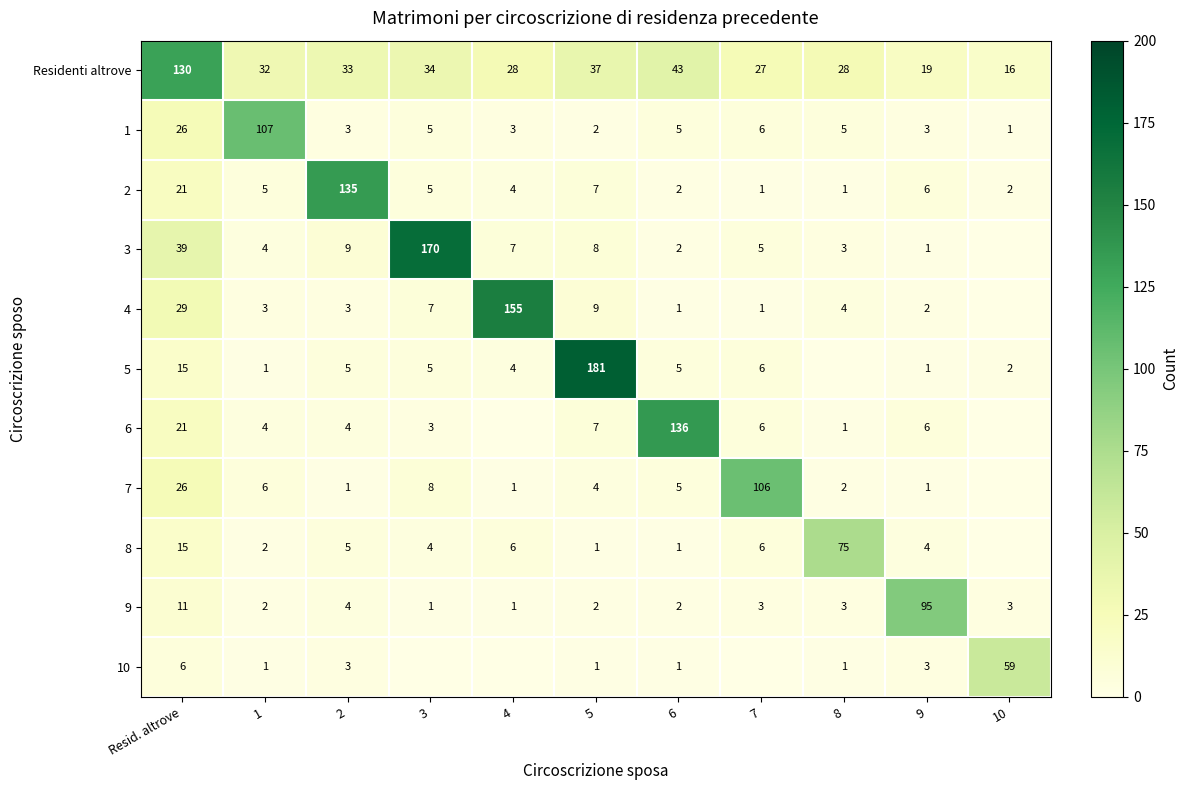

What is the sum of all 1 values?

166